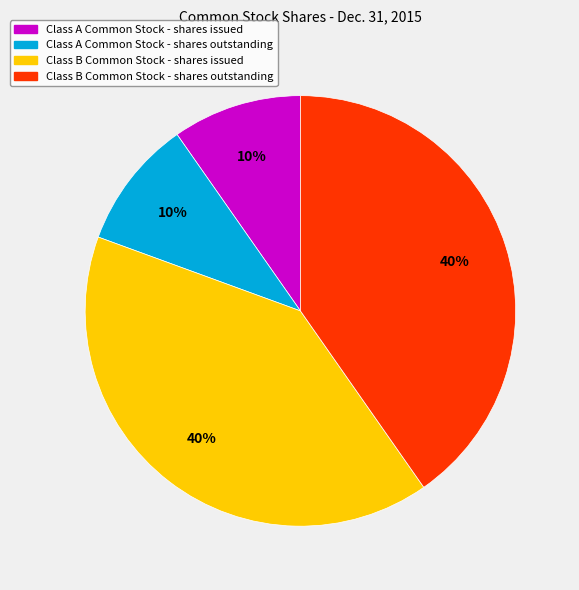

Between Class A Common Stock - shares outstanding and Class B Common Stock - shares issued, which is larger?

Class B Common Stock - shares issued